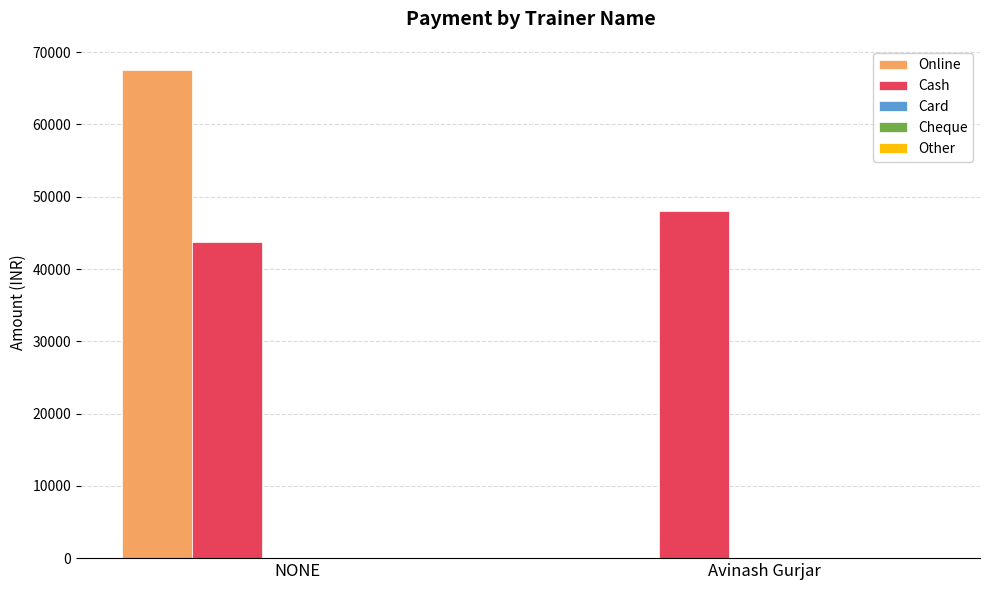

What is the highest value of the Cash series?

48000